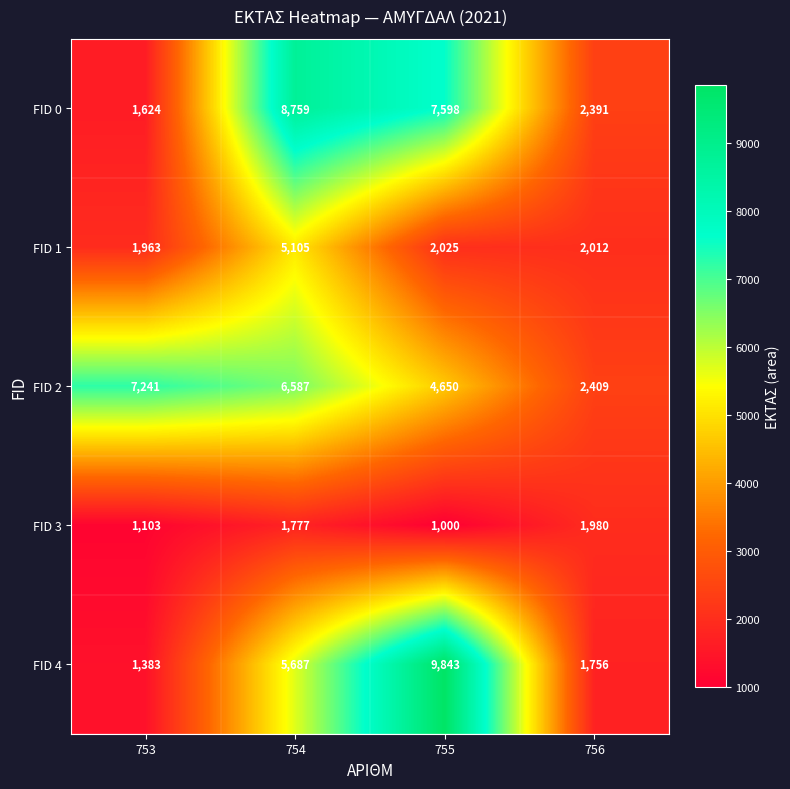

The FID 4 series shows 1383 at 753. True or false?

True